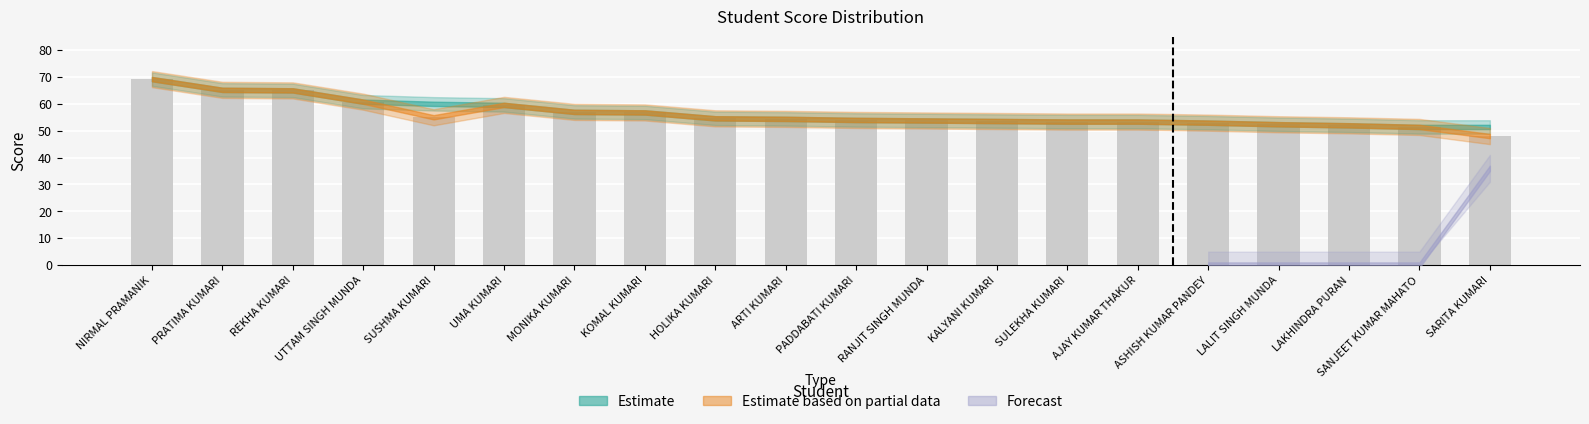

Is it true that the value at LALIT SINGH MUNDA is 52.4?

True